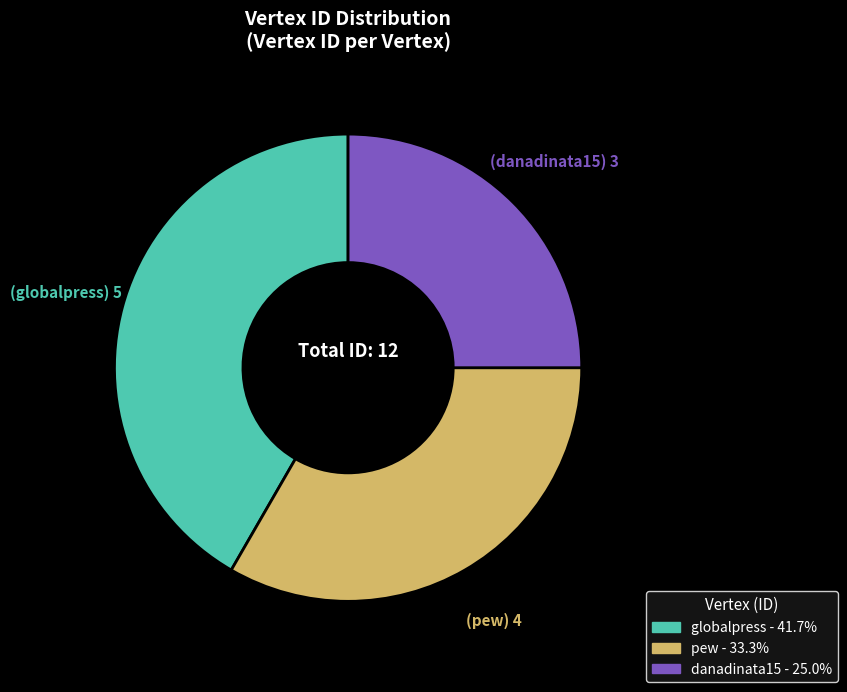

Is the sum of danadinata15 and globalpress greater than half?

Yes